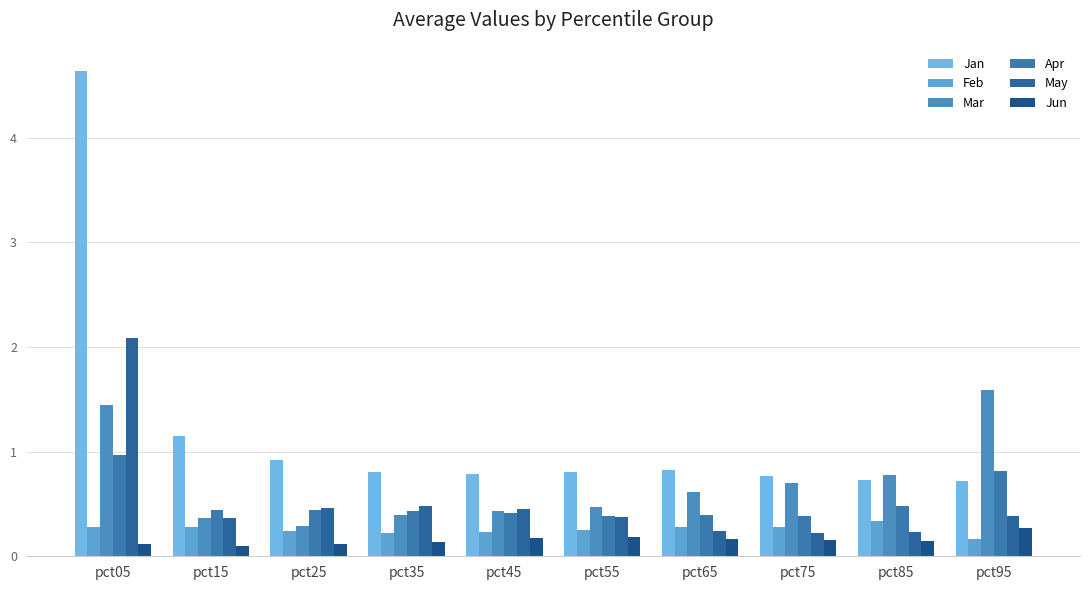

What is the smallest value displayed?

0.1